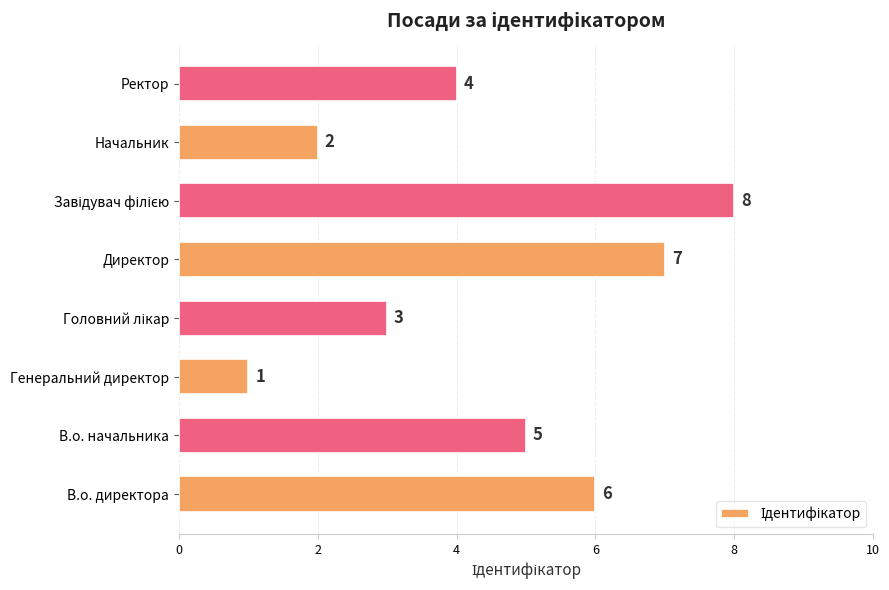

What is the sum of all values?

36